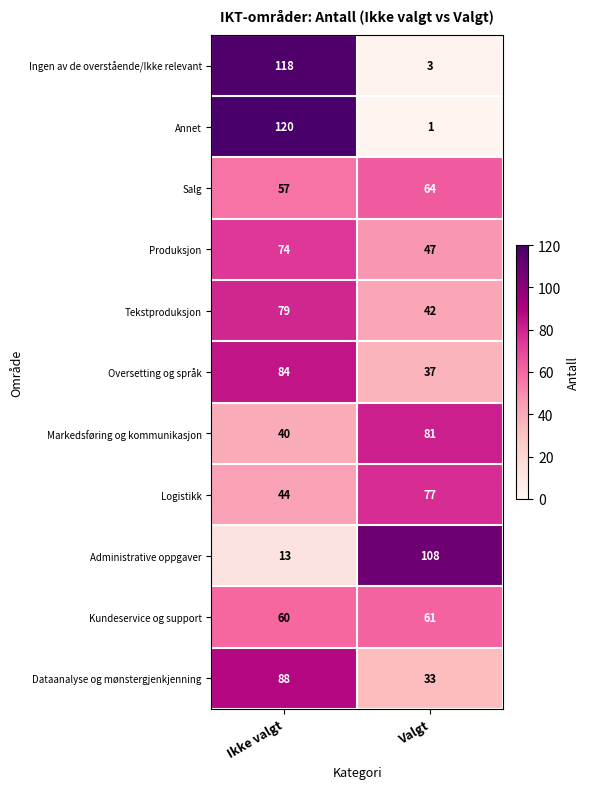

What is the difference between the maximum and minimum values in the Annet series?

119